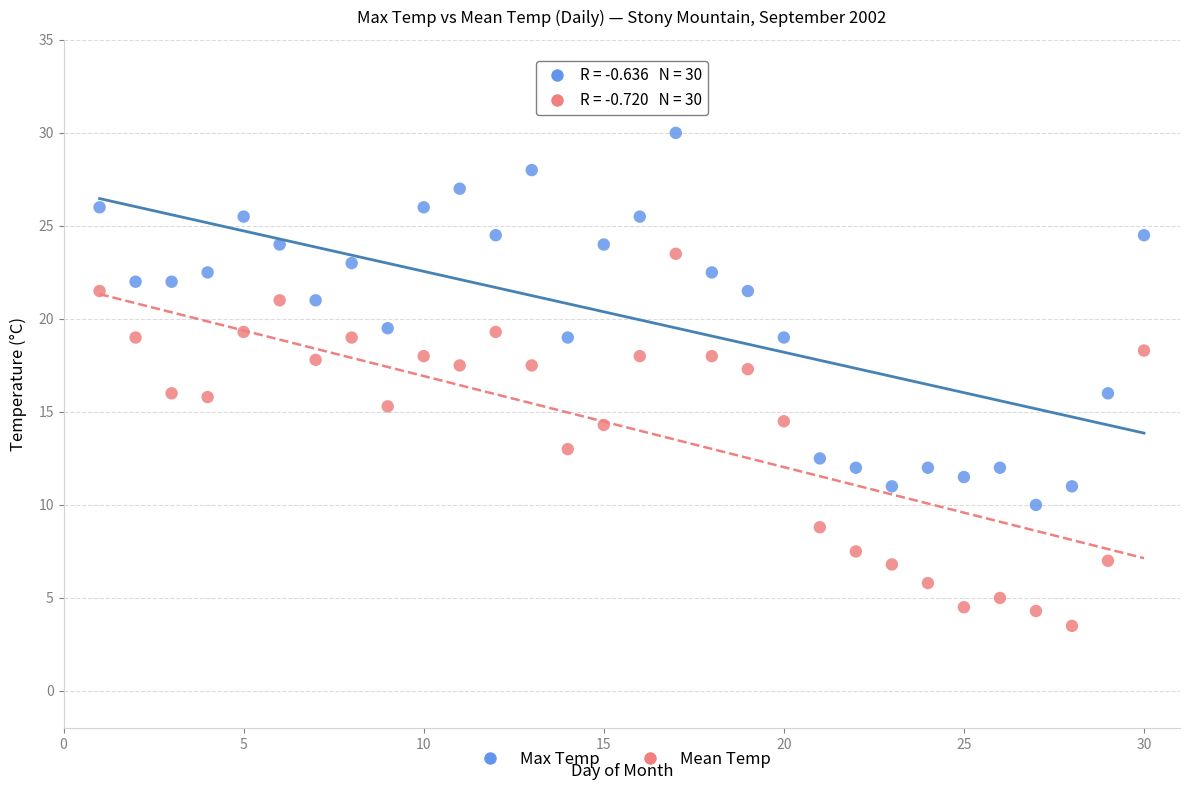

Across all data points, what is the range of Y values (max minus min)?

26.5